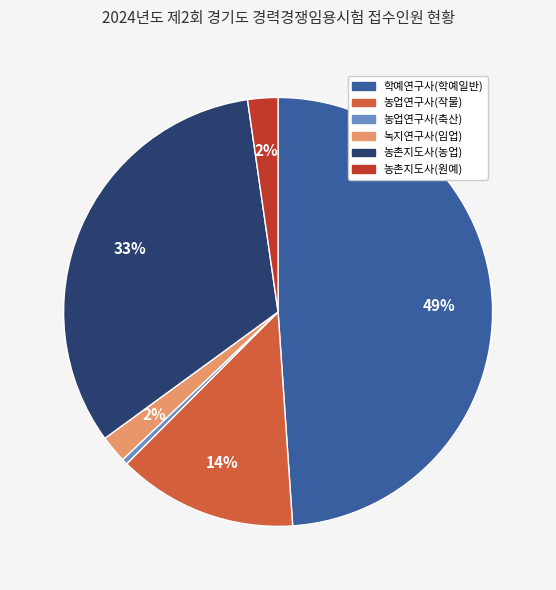

Between 농촌지도사(원예) and 농업연구사(작물), which is larger?

농업연구사(작물)